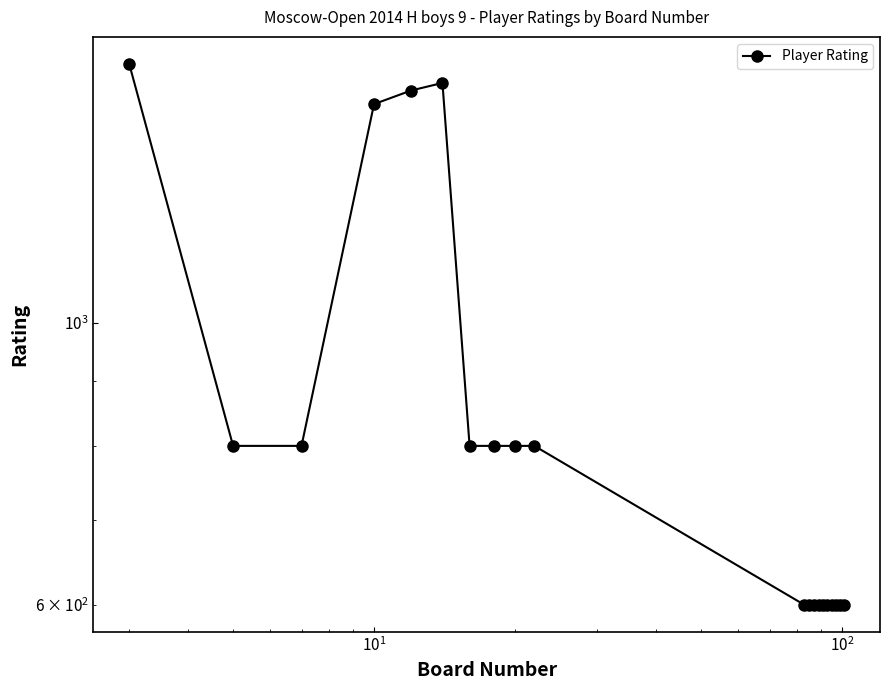

Does the chart have visible grid lines?

No